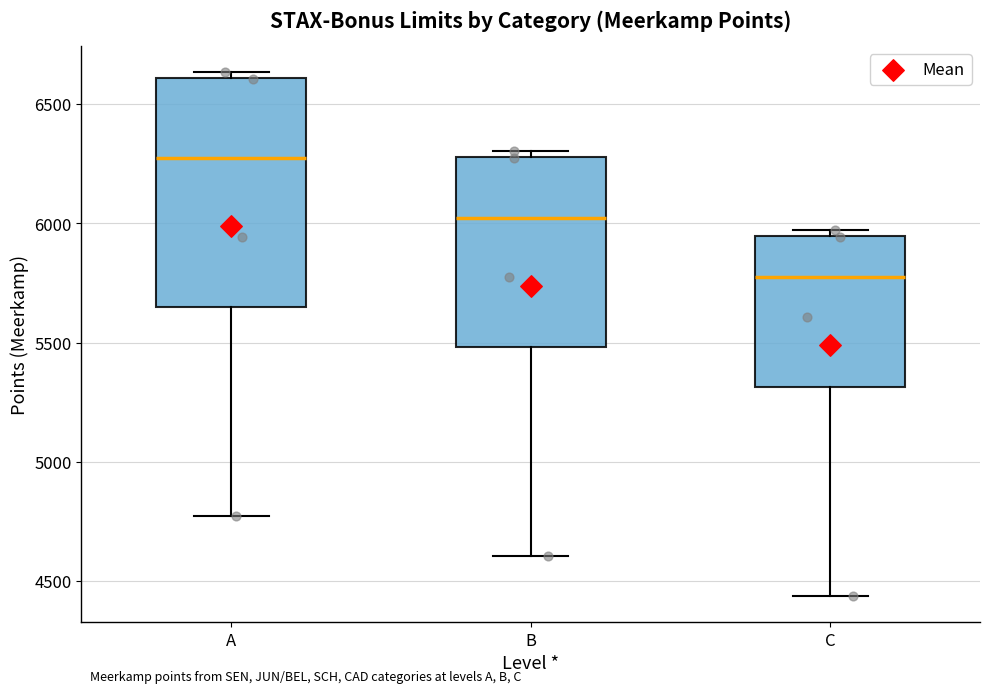

Reading left to right, read every box against the y-axis: the position of its median line, the range the box covers, and the ends of its whiskers. The values are not printed on the chart, so give them approximately, as read against the axis.

A: median 6250, box 5650 to 6600, whiskers 4750 to 6650
B: median 6000, box 5500 to 6300, whiskers 4600 to 6300 (just above the box's upper edge)
C: median 5750, box 5300 to 5950, whiskers 4450 to 5950 (just above the box's upper edge)